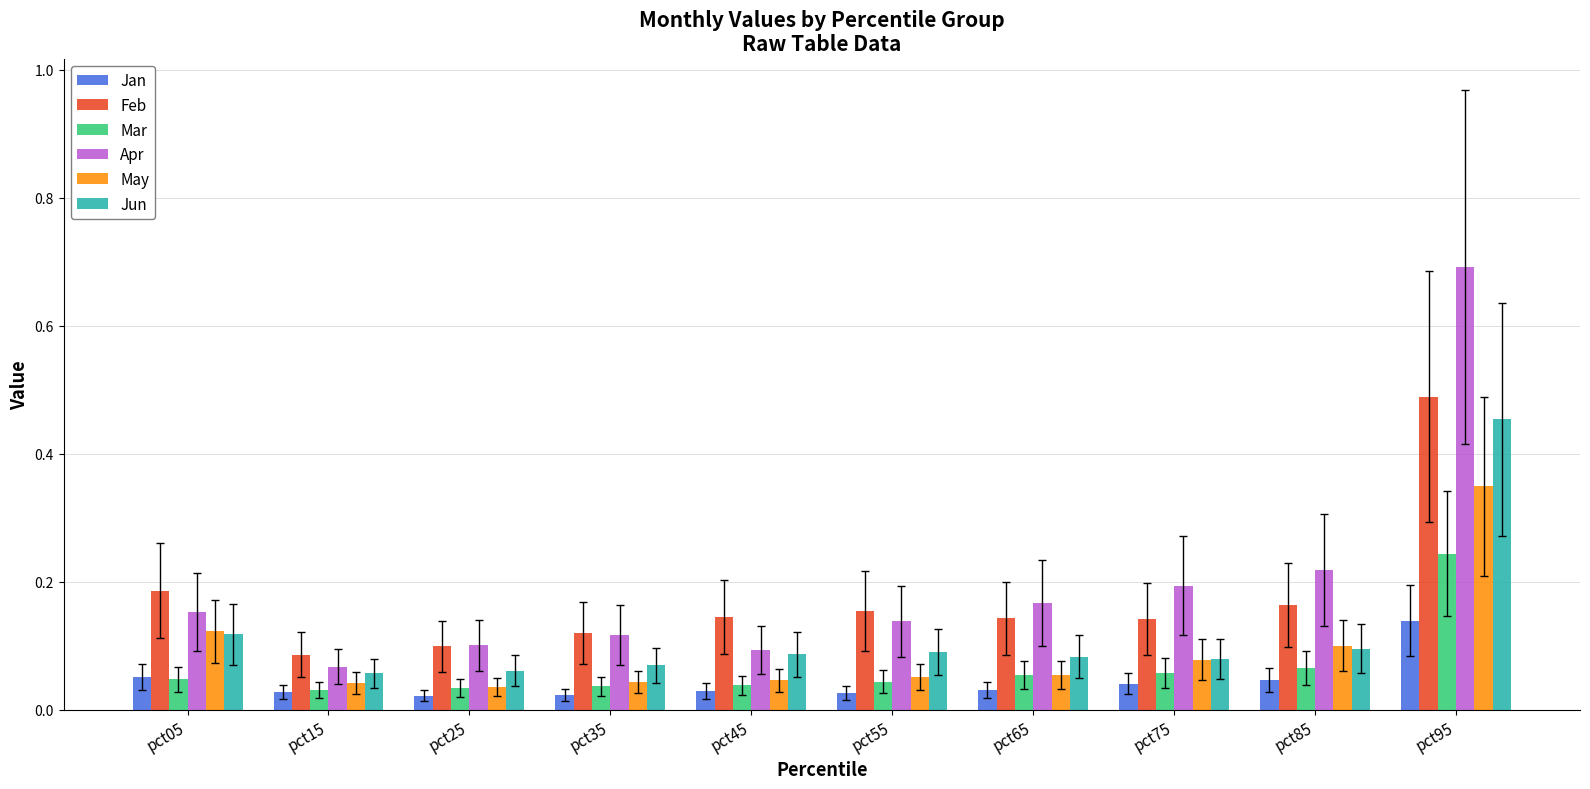

Is the value of May at pct15 greater than the value of Apr at pct05?

No